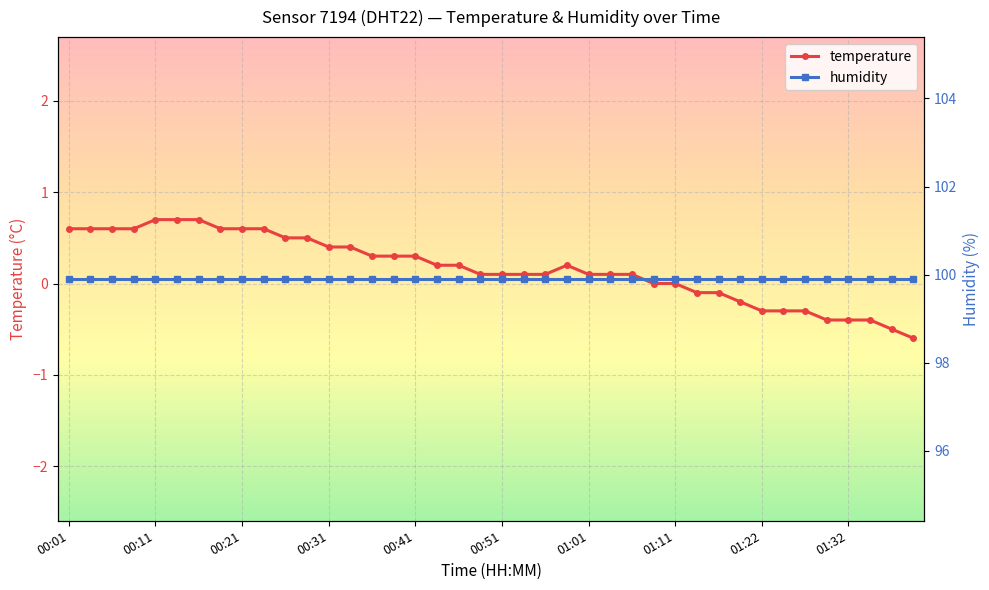

True or false: temperature and humidity cross at least once.

False